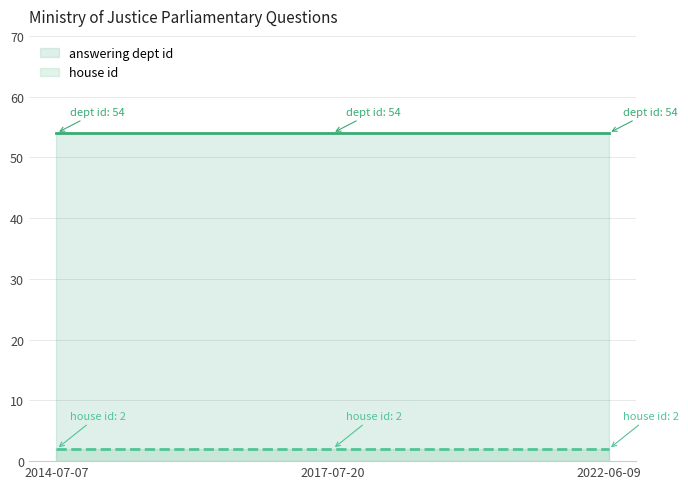

What is the label of the 3rd point from the left?

2022-06-09